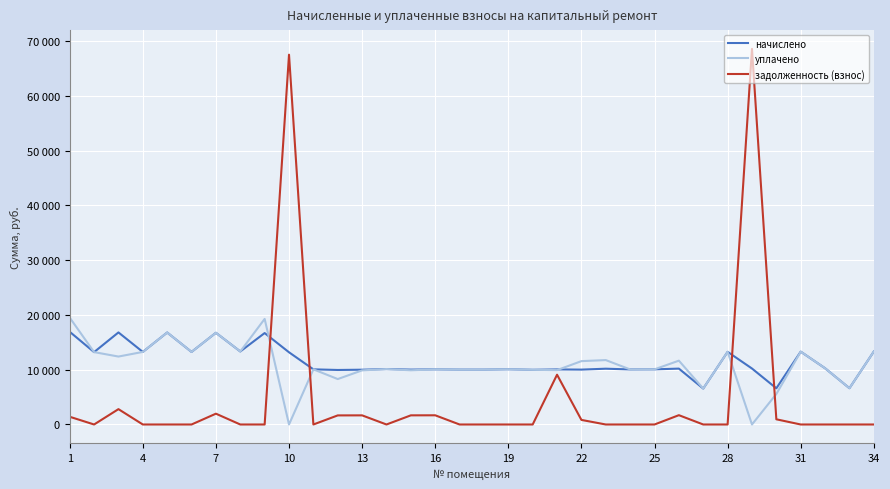

Does the chart display data point markers on the line(s)?

No